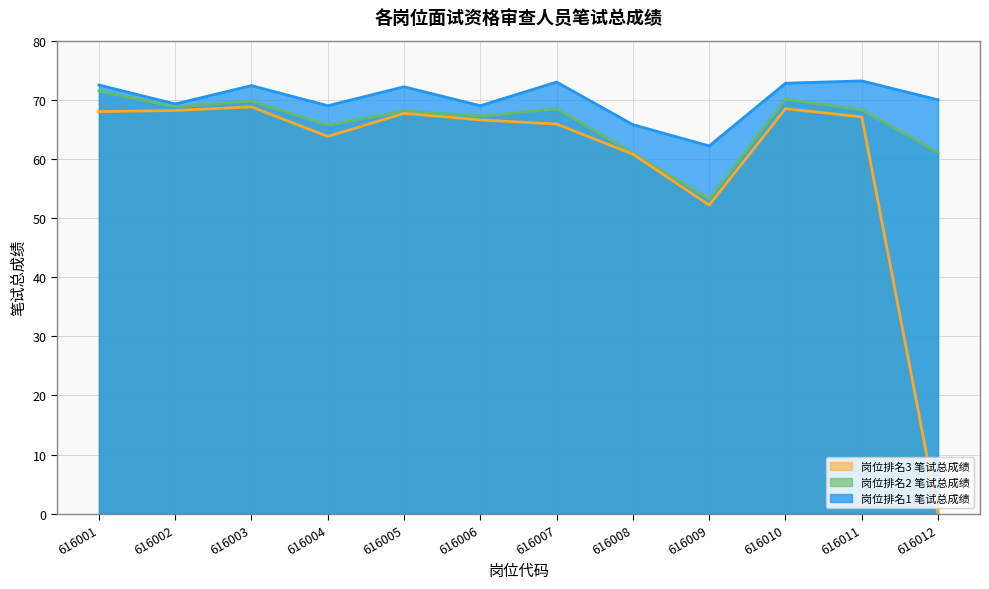

Reading right to left, extract all data points from this chart.

岗位排名1 笔试总成绩: 70.0	73.2	72.8	62.2	65.8	73.0	69.0	72.2	69.0	72.4	69.3	72.5
岗位排名2 笔试总成绩: 61.1	68.3	70.1	53.2	61.0	68.5	67.2	68.1	65.7	69.8	68.8	71.5
岗位排名3 笔试总成绩: 0.0	67.1	68.5	52.2	60.8	65.9	66.6	67.7	63.8	68.8	68.2	68.0